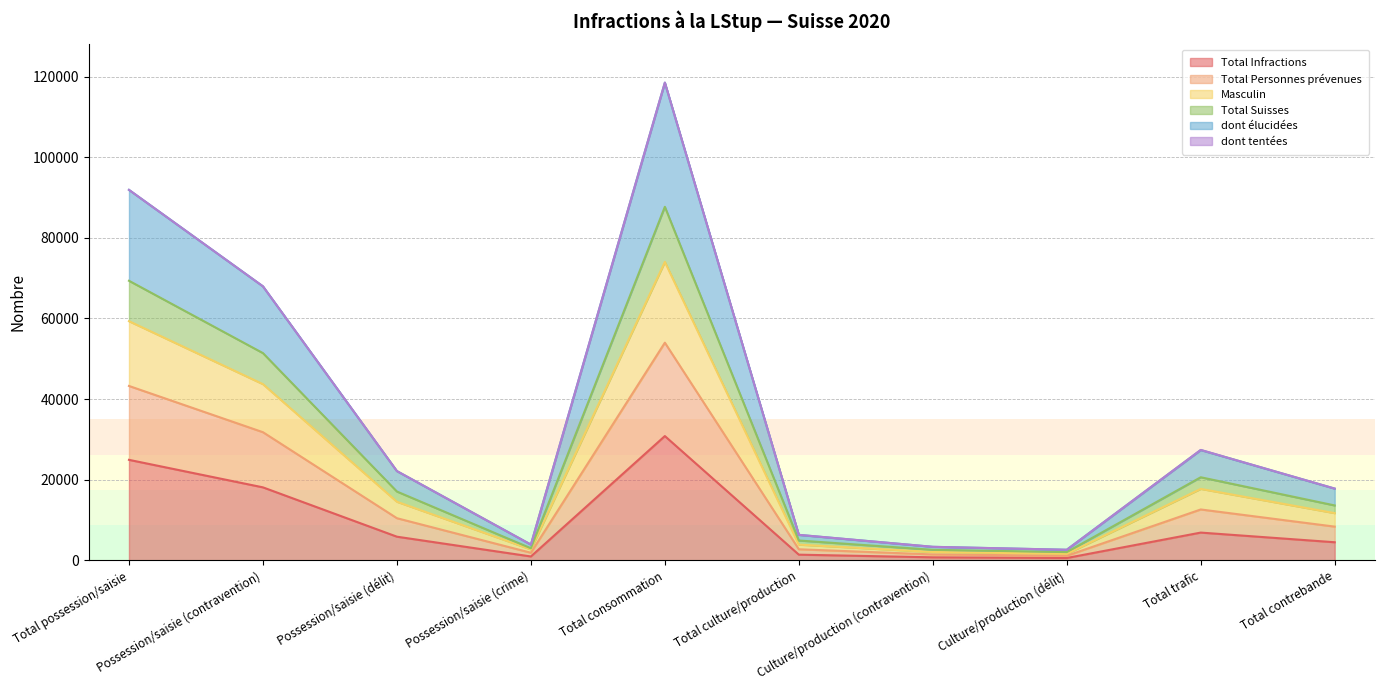

In Total Infractions, how many points are higher than both neighbors (excluding endpoints)?

2